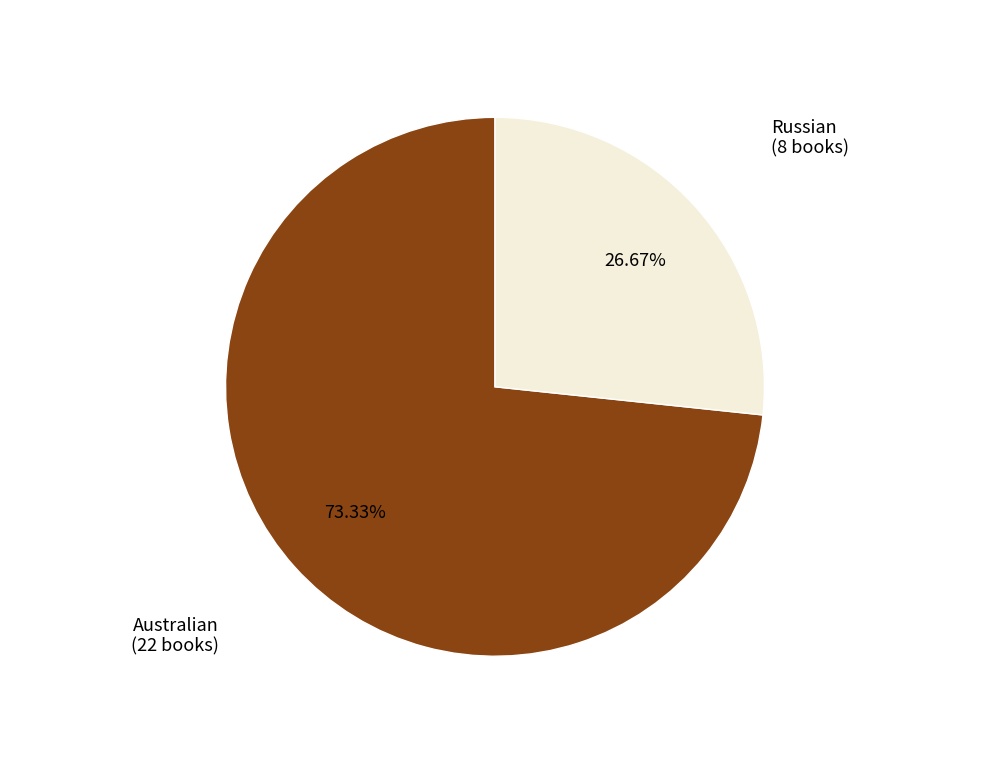

Is there a majority slice in this chart?

Yes